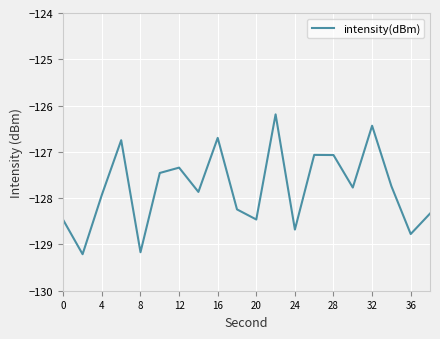

How many interior local peaks (higher than both neighbors) does the data have?

6